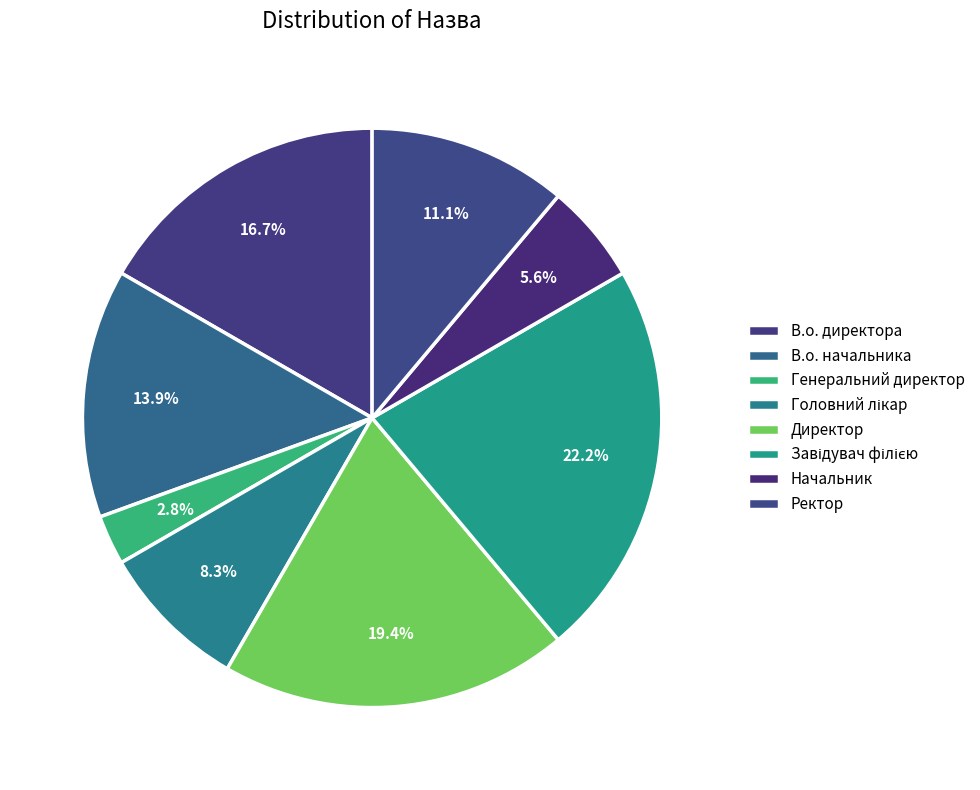

How many segments does this pie chart have?

8